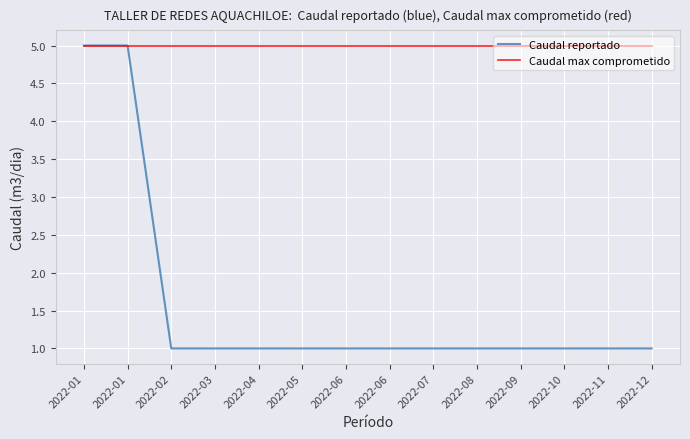

Does the chart have visible grid lines?

Yes